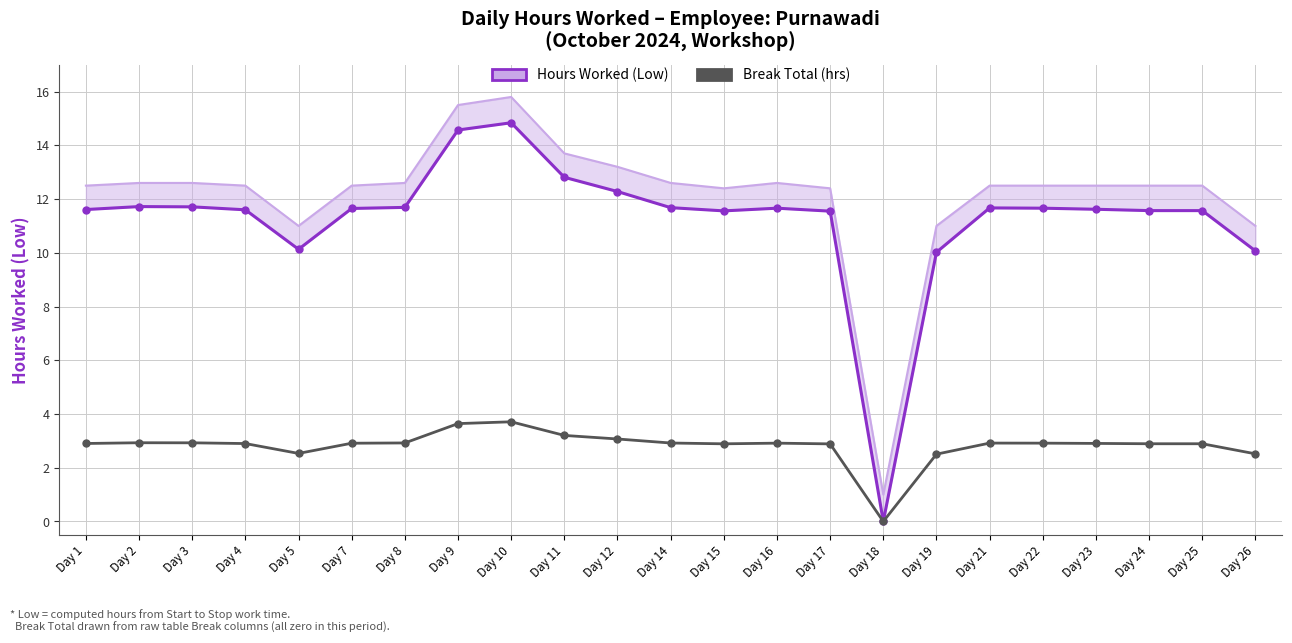

Reading left to right, extract all data points from this chart.

Hours Worked (Low): 11.6	11.7	11.7	11.6	10.1	11.7	11.7	14.6	14.8	12.8	12.3	11.7	11.6	11.7	11.6	0.0	10.0	11.7	11.7	11.6	11.6	11.6	10.1
Break Total (hrs): 2.9	2.9	2.9	2.9	2.5	2.9	2.9	3.6	3.7	3.2	3.1	2.9	2.9	2.9	2.9	0.0	2.5	2.9	2.9	2.9	2.9	2.9	2.5